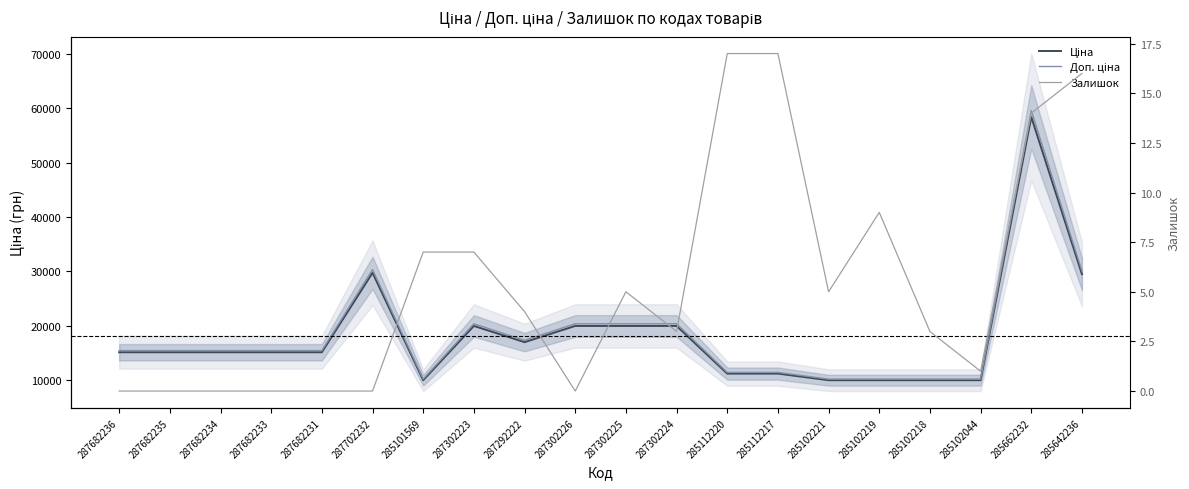

What is the maximum value for Залишок?

17.0